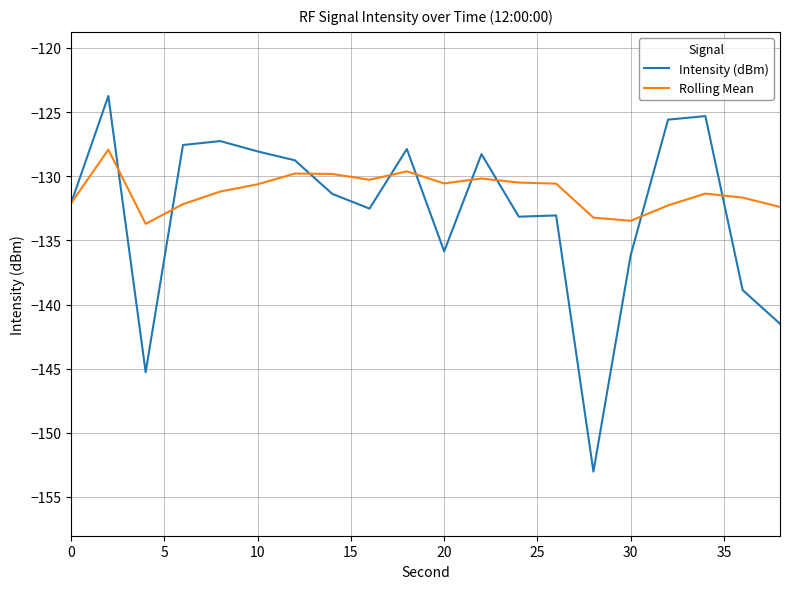

Rank the series by their maximum value, from highest to lowest.

Intensity (dBm), Rolling Mean